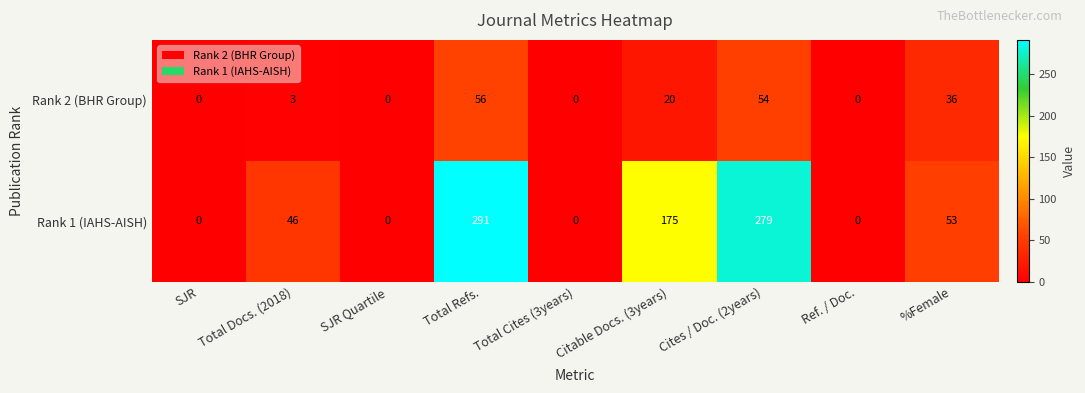

Between Total Cites (3years) and Cites / Doc. (2years), which series saw the biggest shift?

Rank 1 (IAHS-AISH)